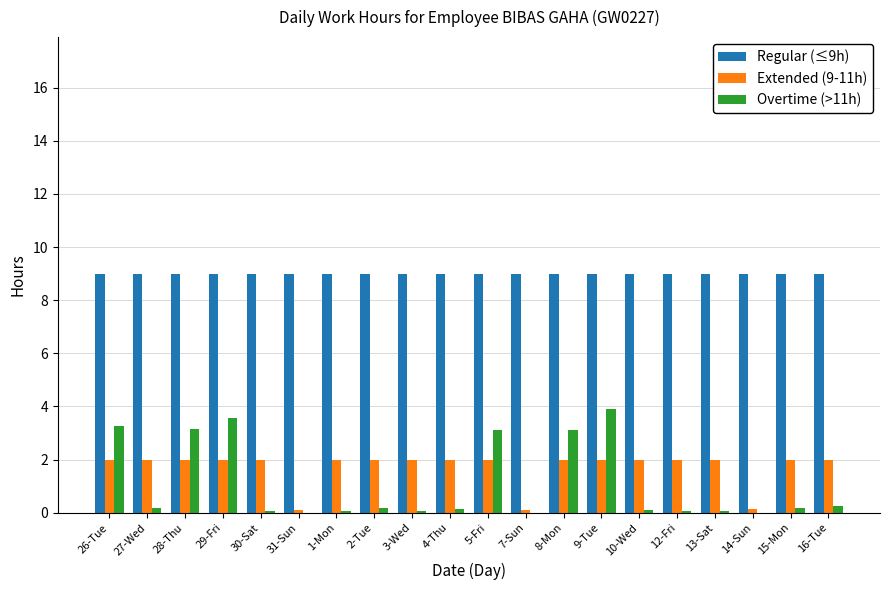

Which series has the largest total across all categories?

Regular (≤9h)